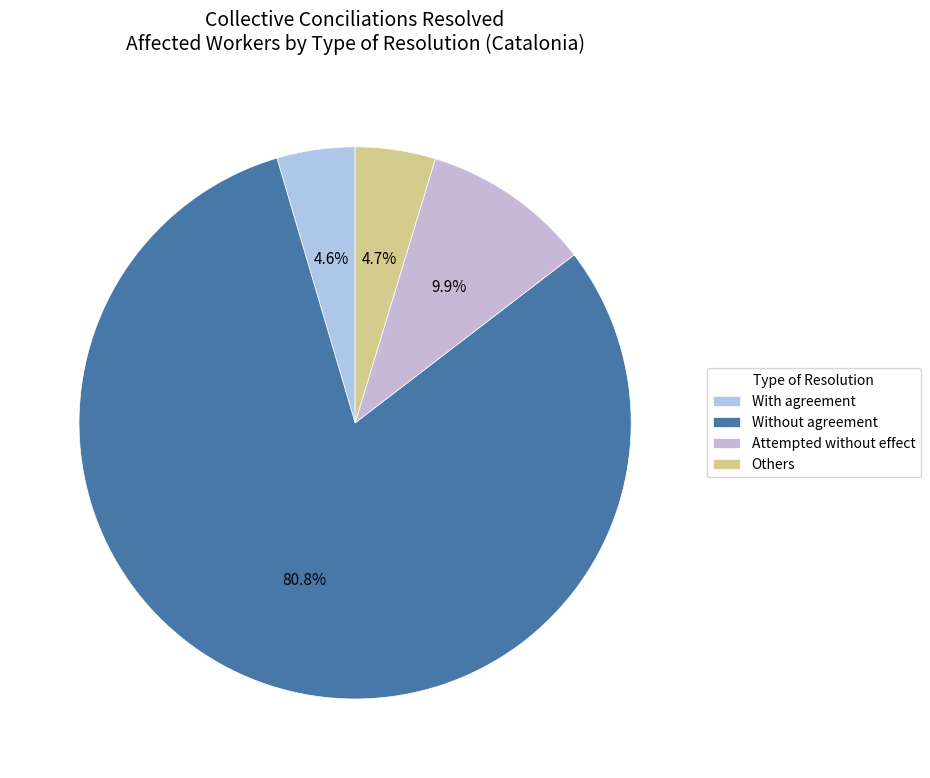

How many segments does this pie chart have?

4